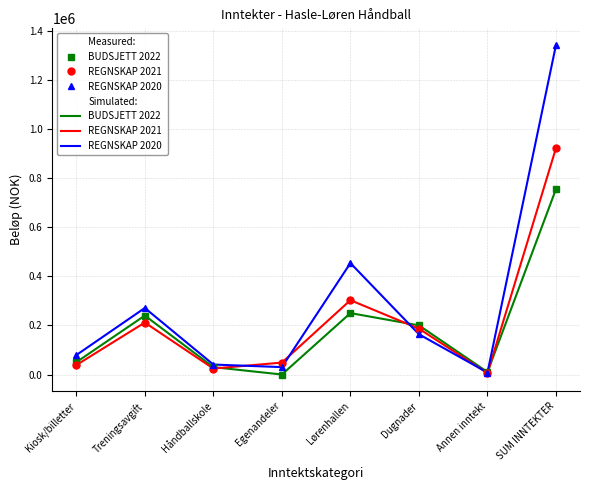

Where does the REGNSKAP 2020 series first go above 163808?

Treningsavgift